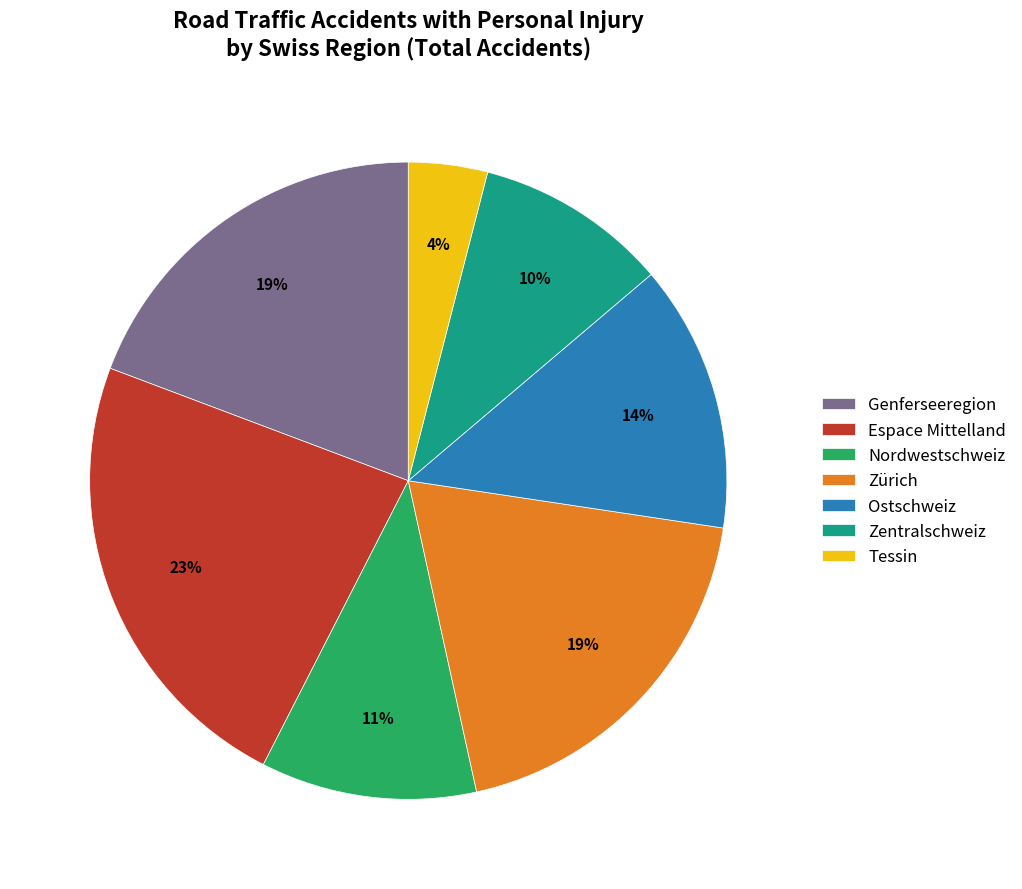

What is the smallest slice in the pie chart?

Tessin